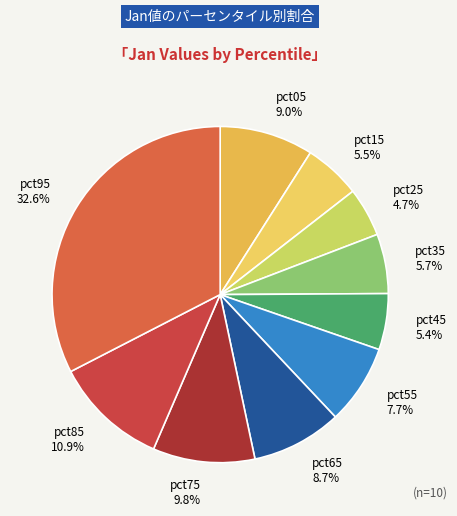

To the nearest percent, what is the combined percentage of pct65 and pct45?

14%